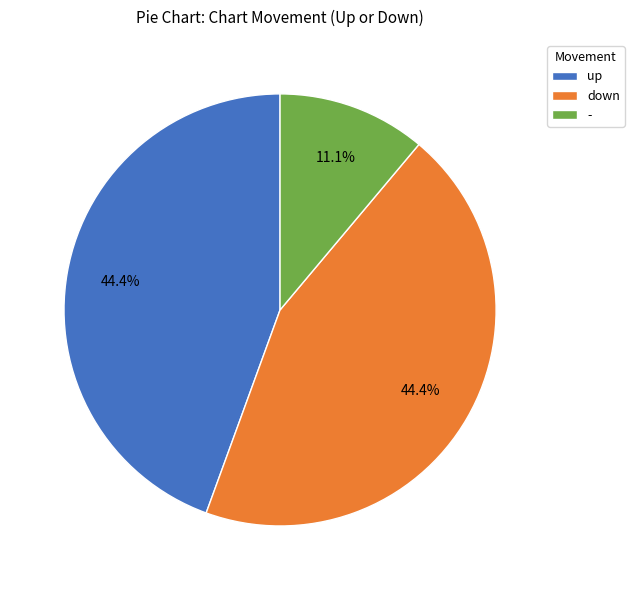

To the nearest percent, what is the average slice percentage?

33%